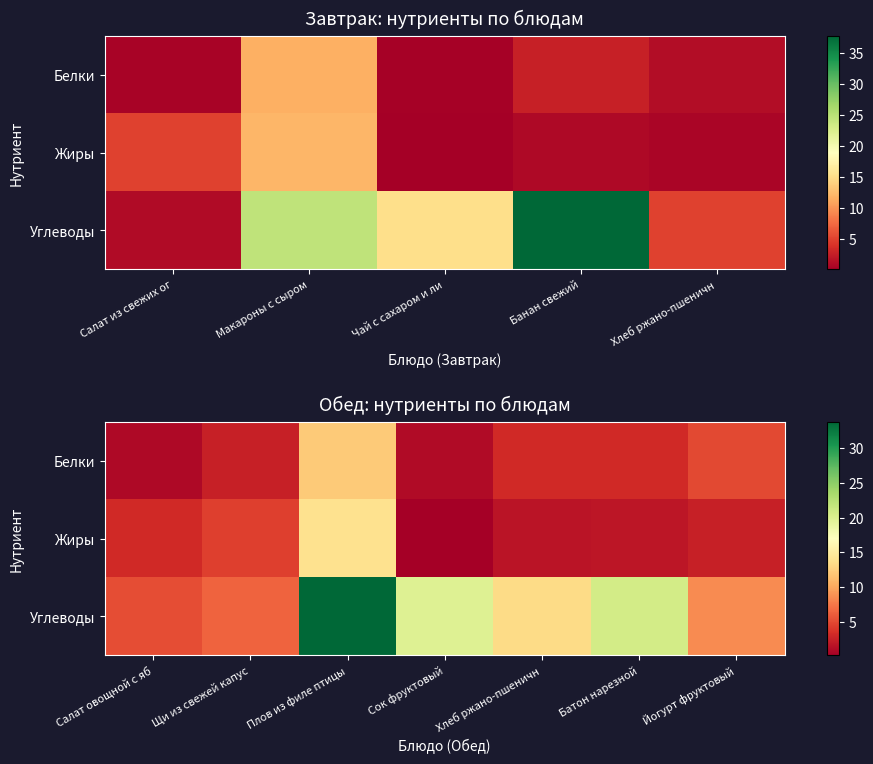

Which series has the largest total across all categories?

Углеводы